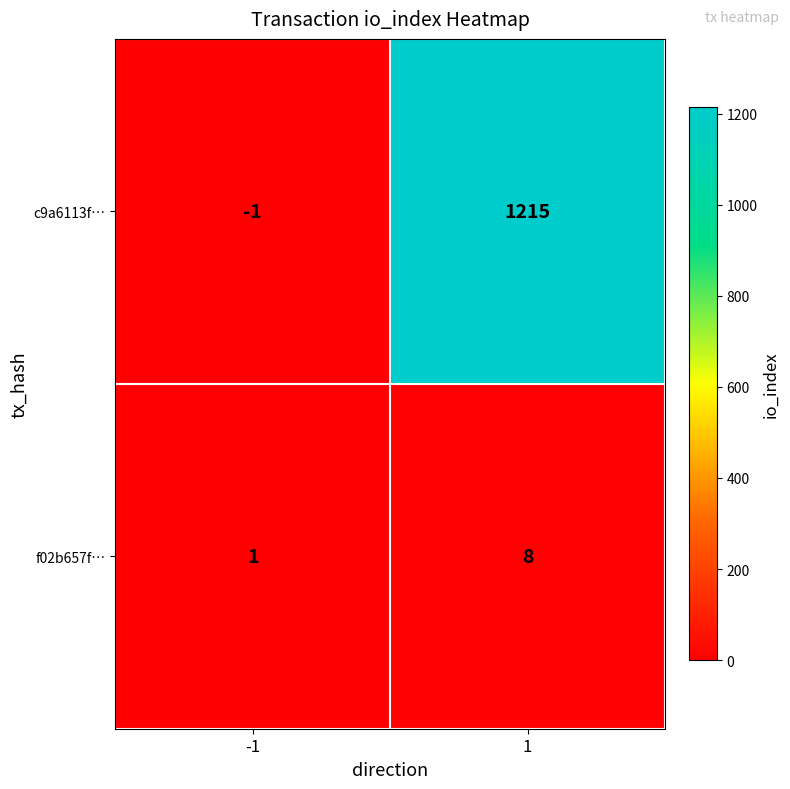

True or false: f02b657f… has a value of 8 at 1.

True